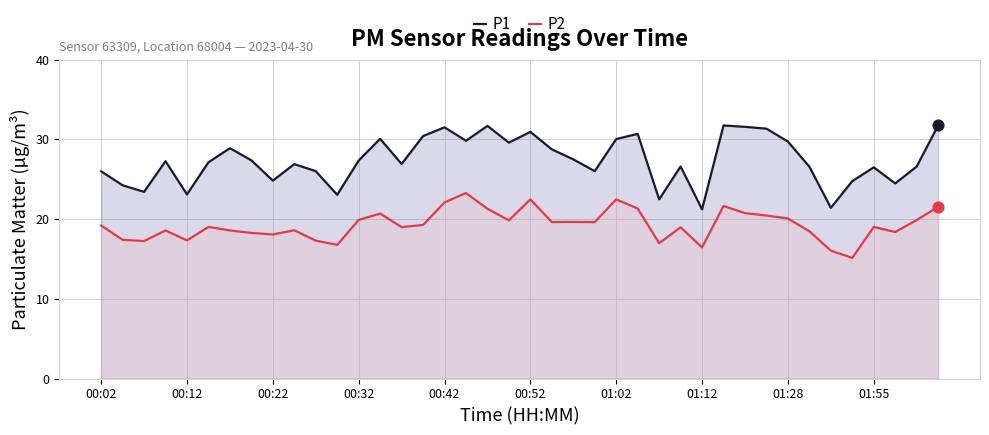

What are all the series names shown in the legend?

P1, P2